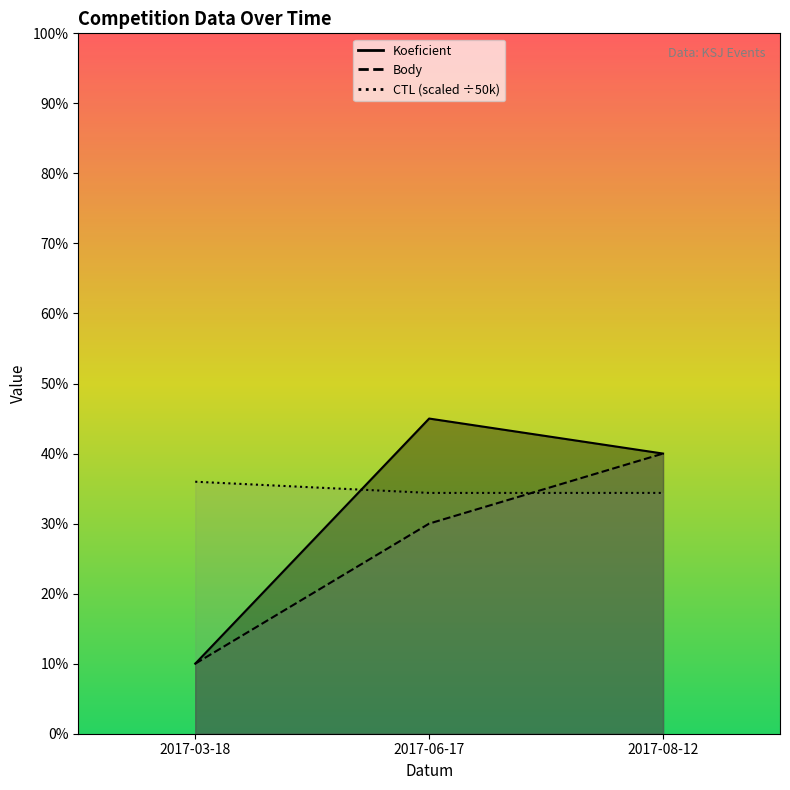

The value of Body at 2017-08-12 is 6.4. True or false?

False